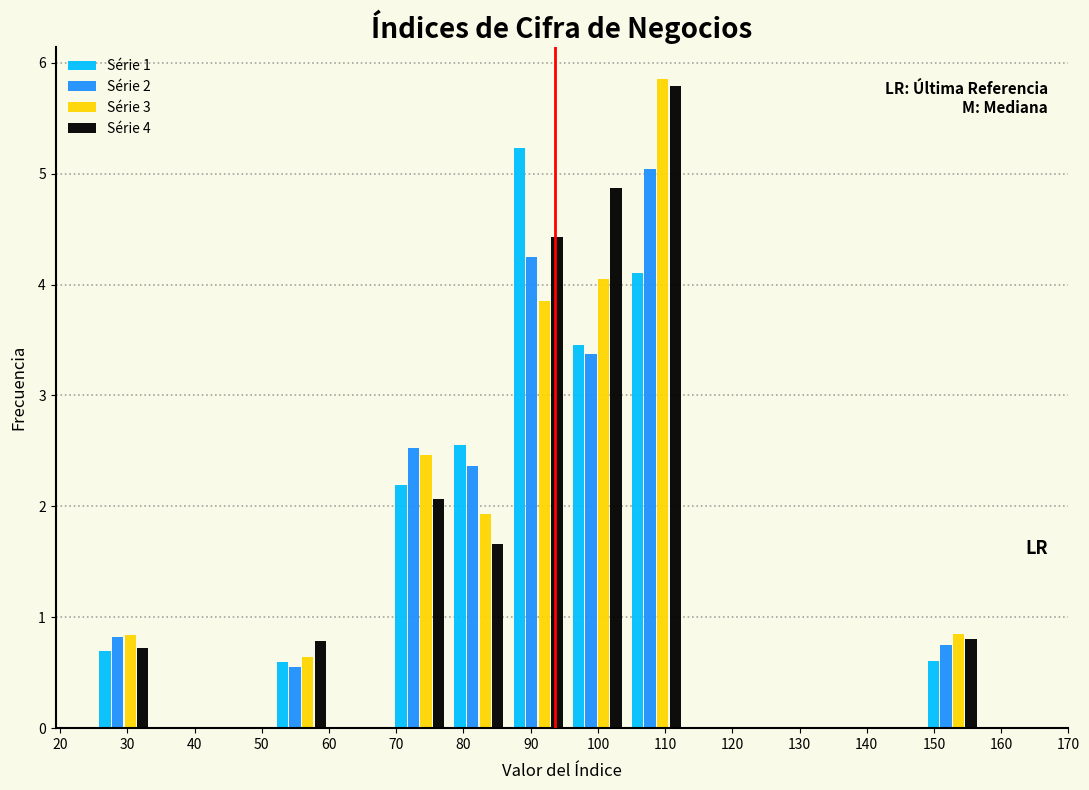

In the Série 2 series, which range on the x-axis has the tallest bar?

104.3 to 113.1